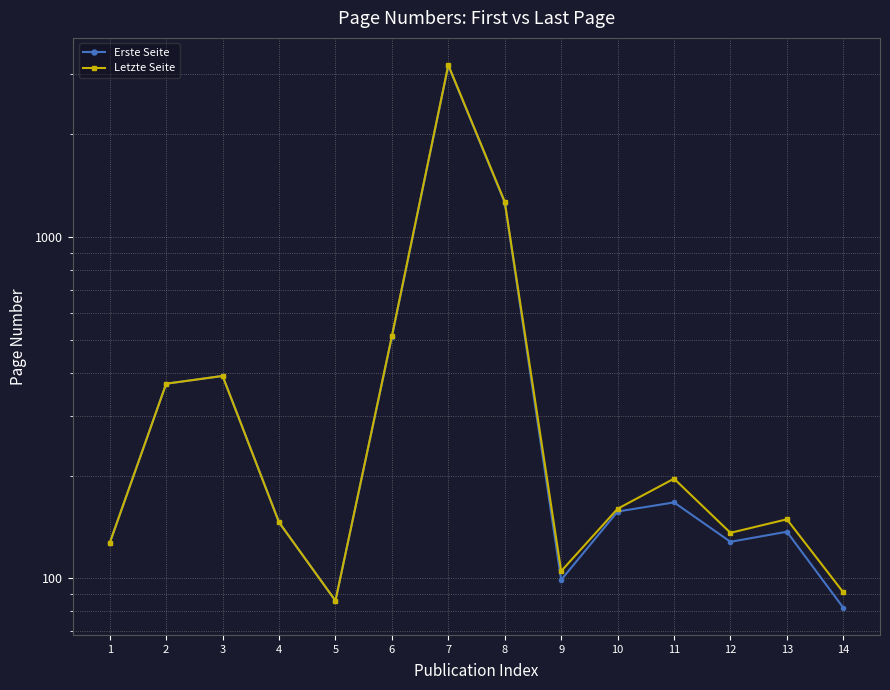

True or false: Erste Seite and Letzte Seite cross at least once.

False